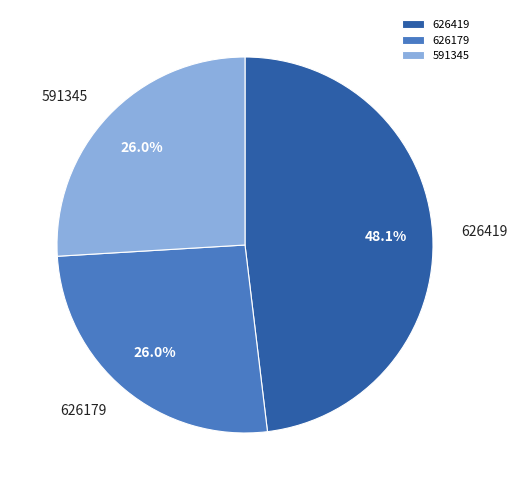

How much of the chart is everything except 626179?

74.0%